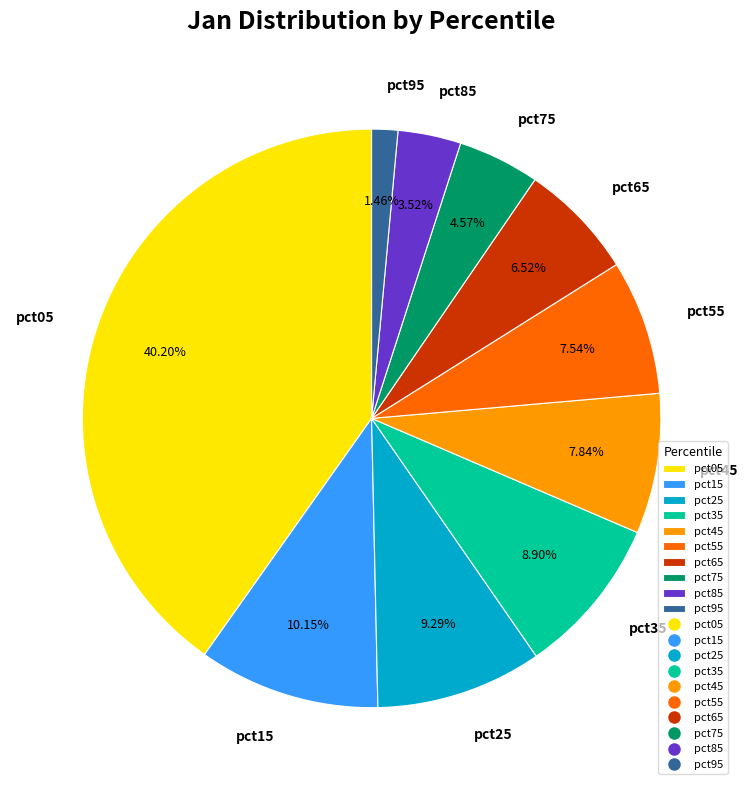

True or false: pct95 accounts for 1% of the total.

True